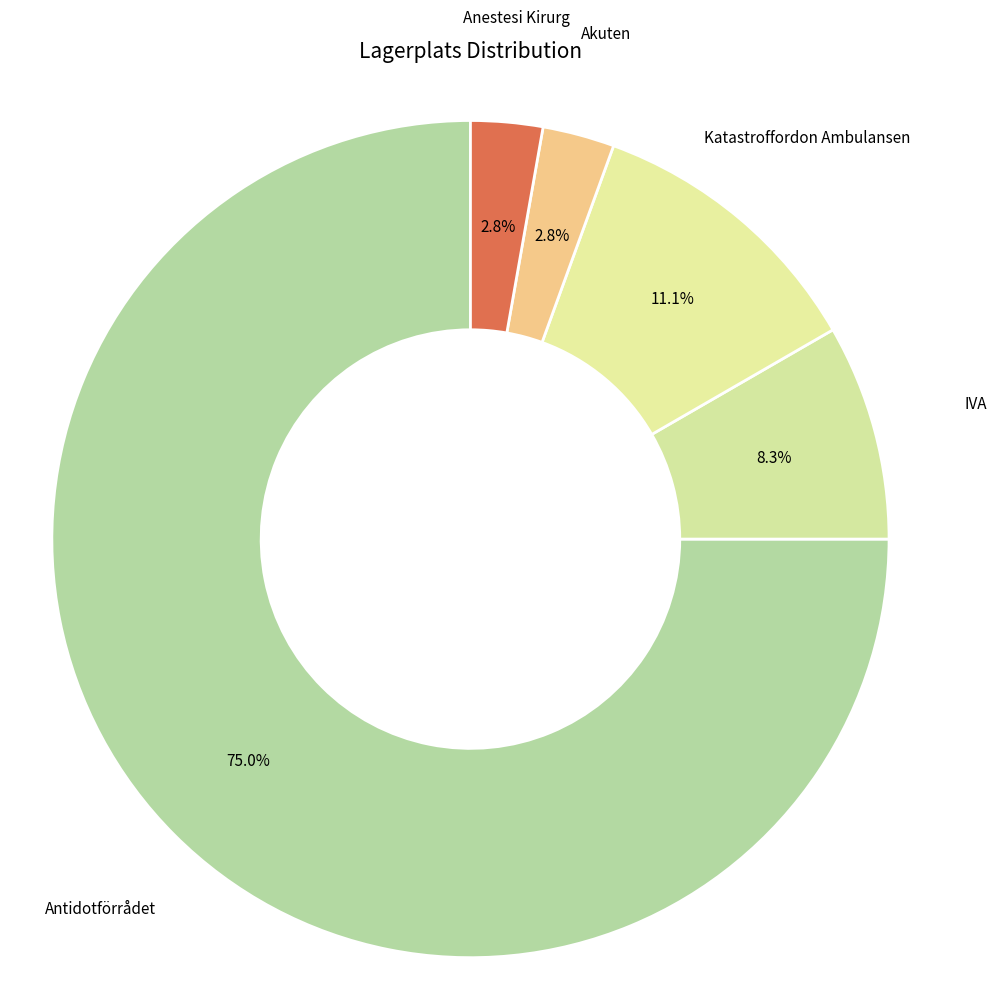

Count the number of slices in the pie.

5